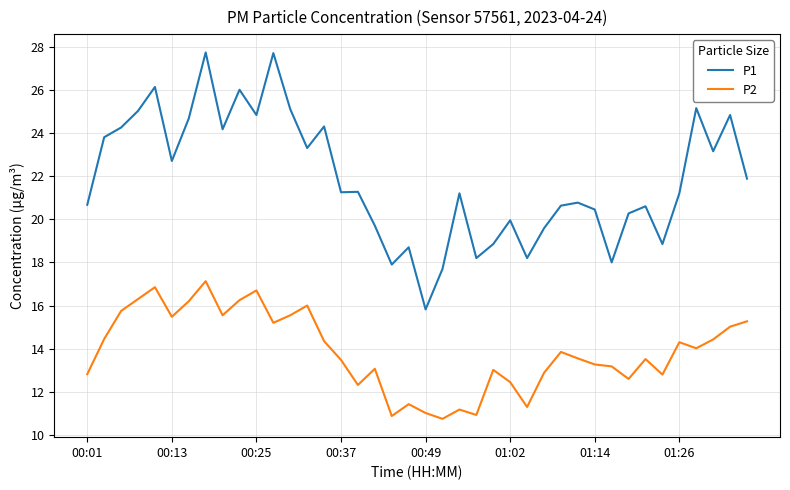

Does the chart display data point markers on the line(s)?

No